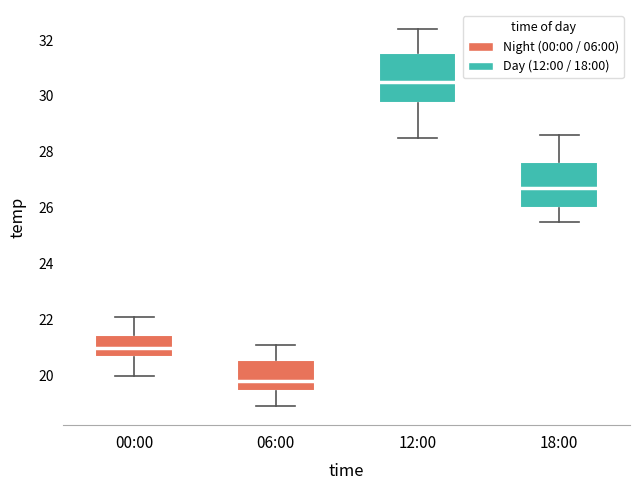

Where is the upper edge of the box for 18:00 on the y-axis? The values are not printed on the chart, so give them approximately, as read against the axis.

27.6